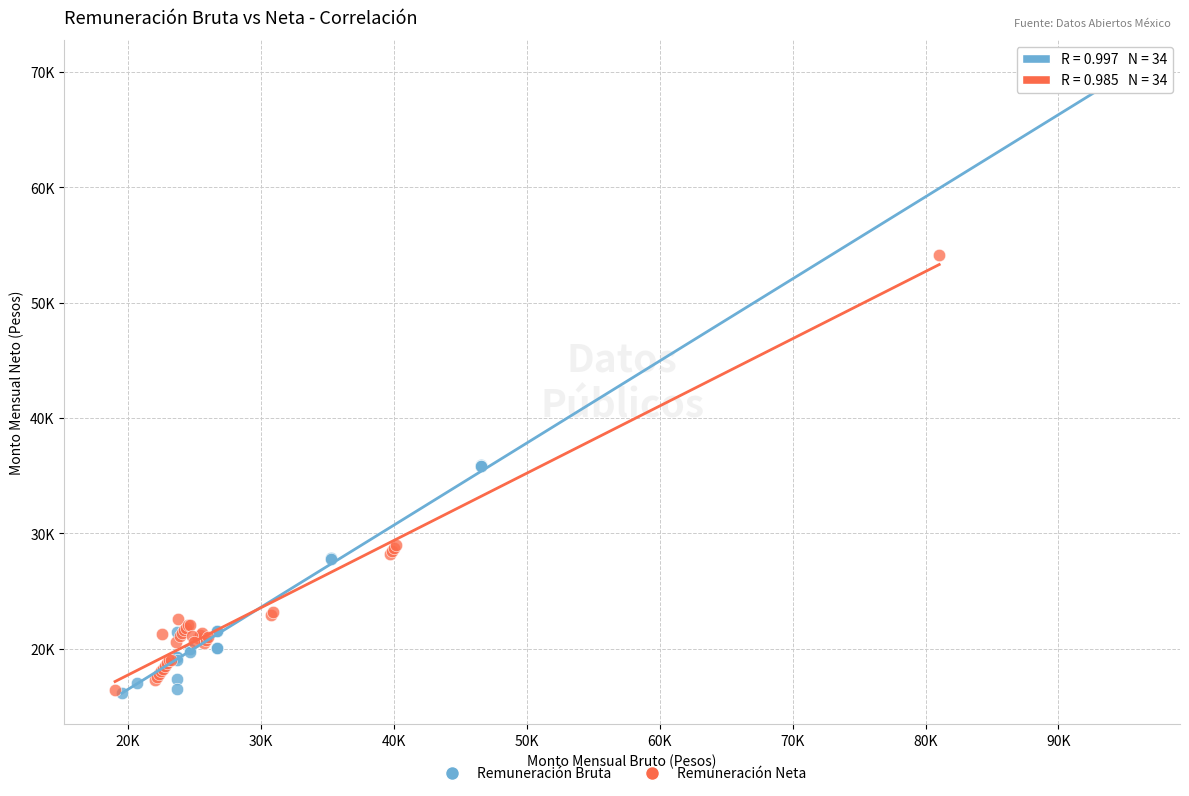

Which series has the largest Y range (max minus min)?

Remuneración Bruta